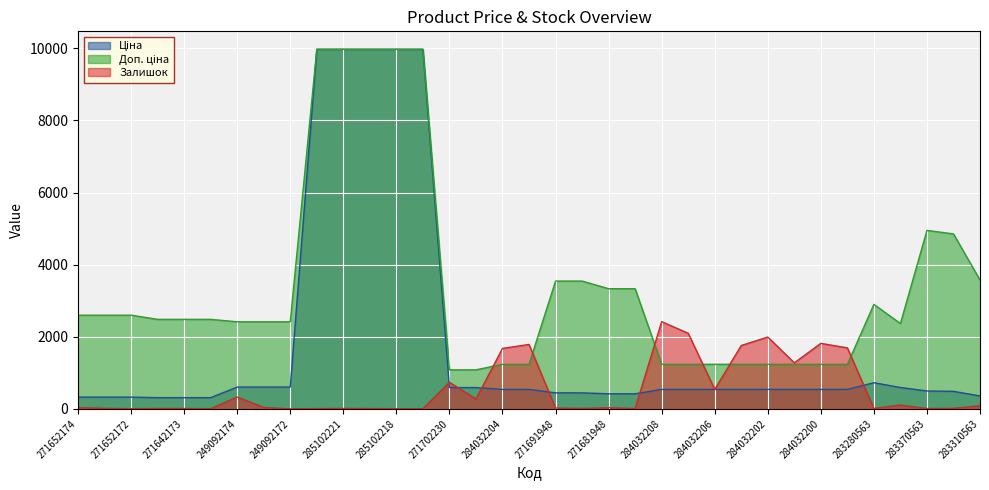

How many lines are shown in the chart?

3